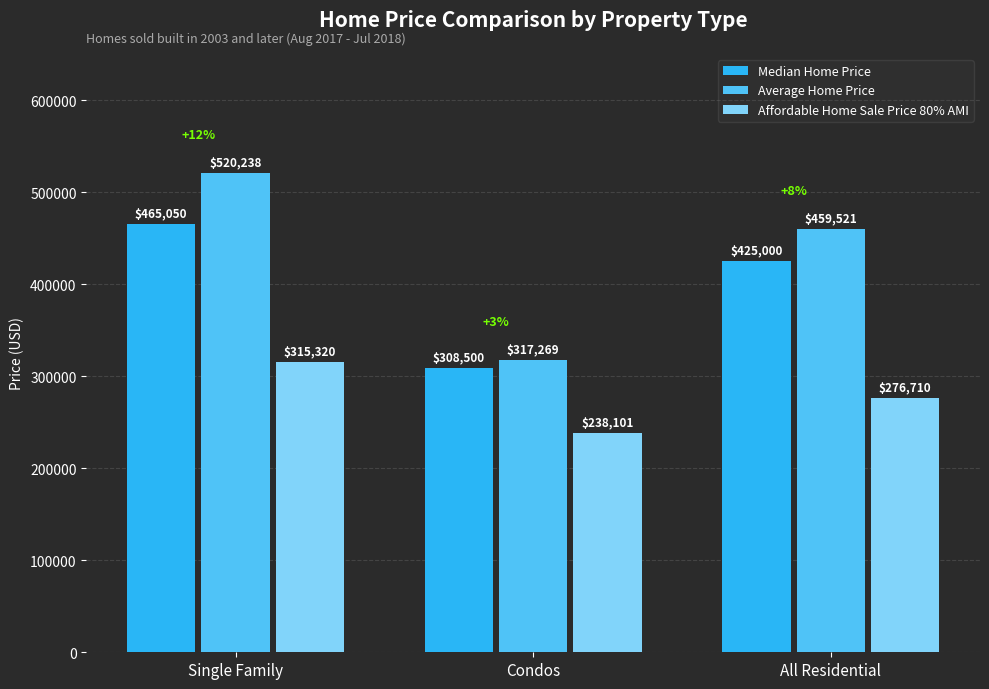

Rank the categories by Average Home Price value from highest to lowest.

Single Family, All Residential, Condos